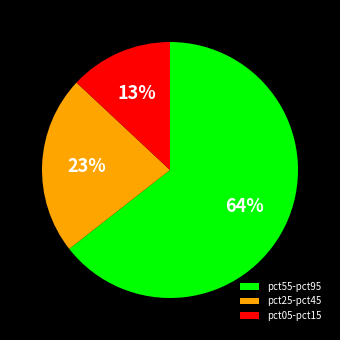

Rank the categories by value from lowest to highest.

pct05-pct15, pct25-pct45, pct55-pct95